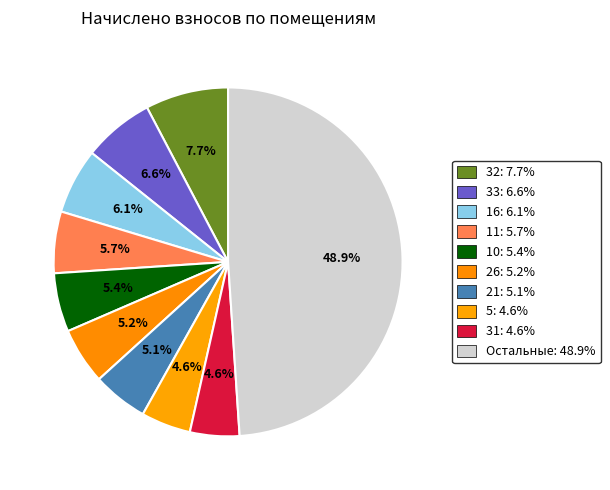

Count the number of slices in the pie.

10